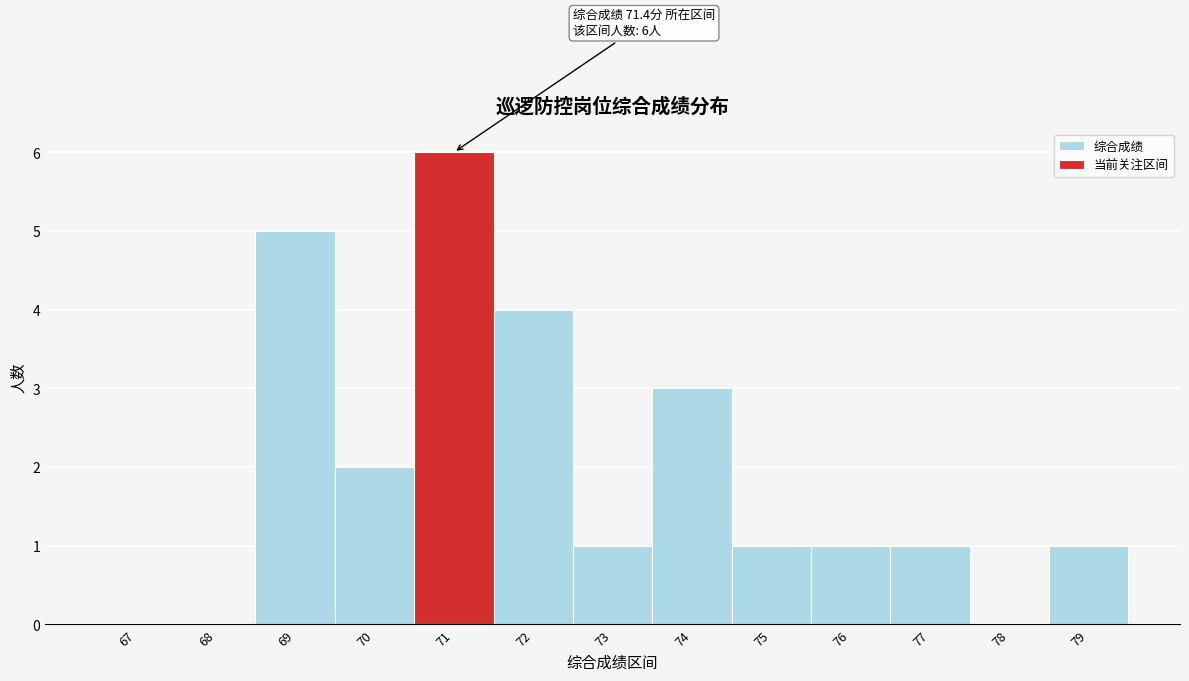

Reading left to right, what are all the values shown in this chart?

67=0	68=0	69=5	70=2	71=6	72=4	73=1	74=3	75=1	76=1	77=1	78=0	79=1